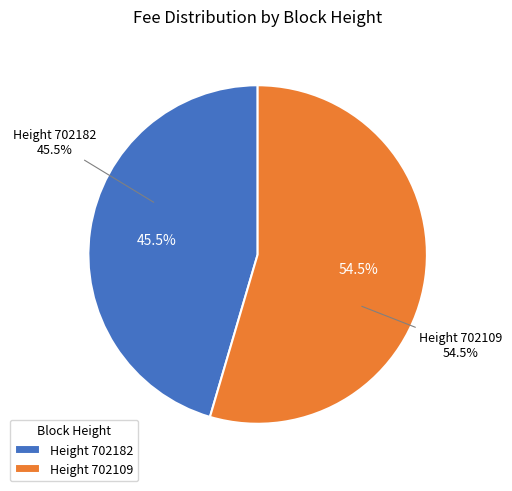

To the nearest percent, what is the difference between the largest and smallest slice percentages?

9%